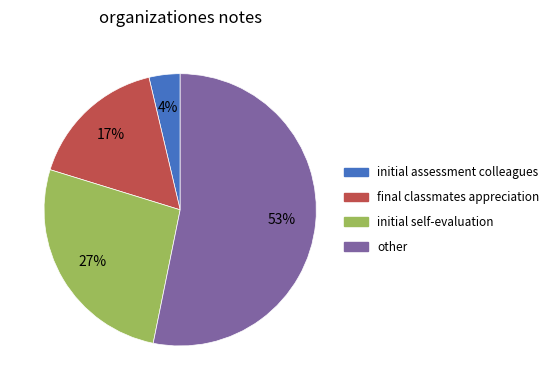

Between final classmates appreciation and initial self-evaluation, which is larger?

initial self-evaluation